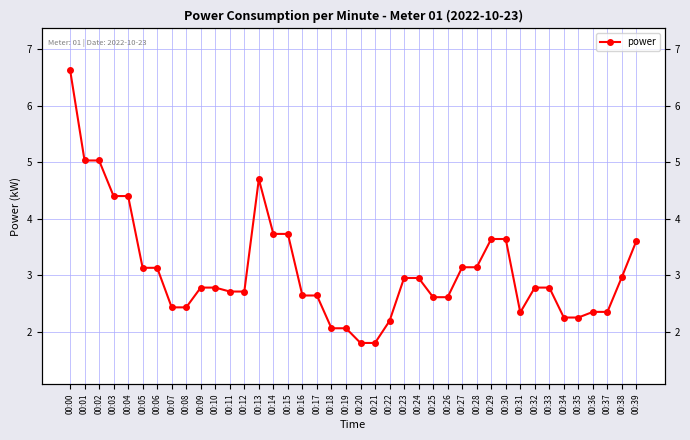

Count the number of values greater than 2.

38